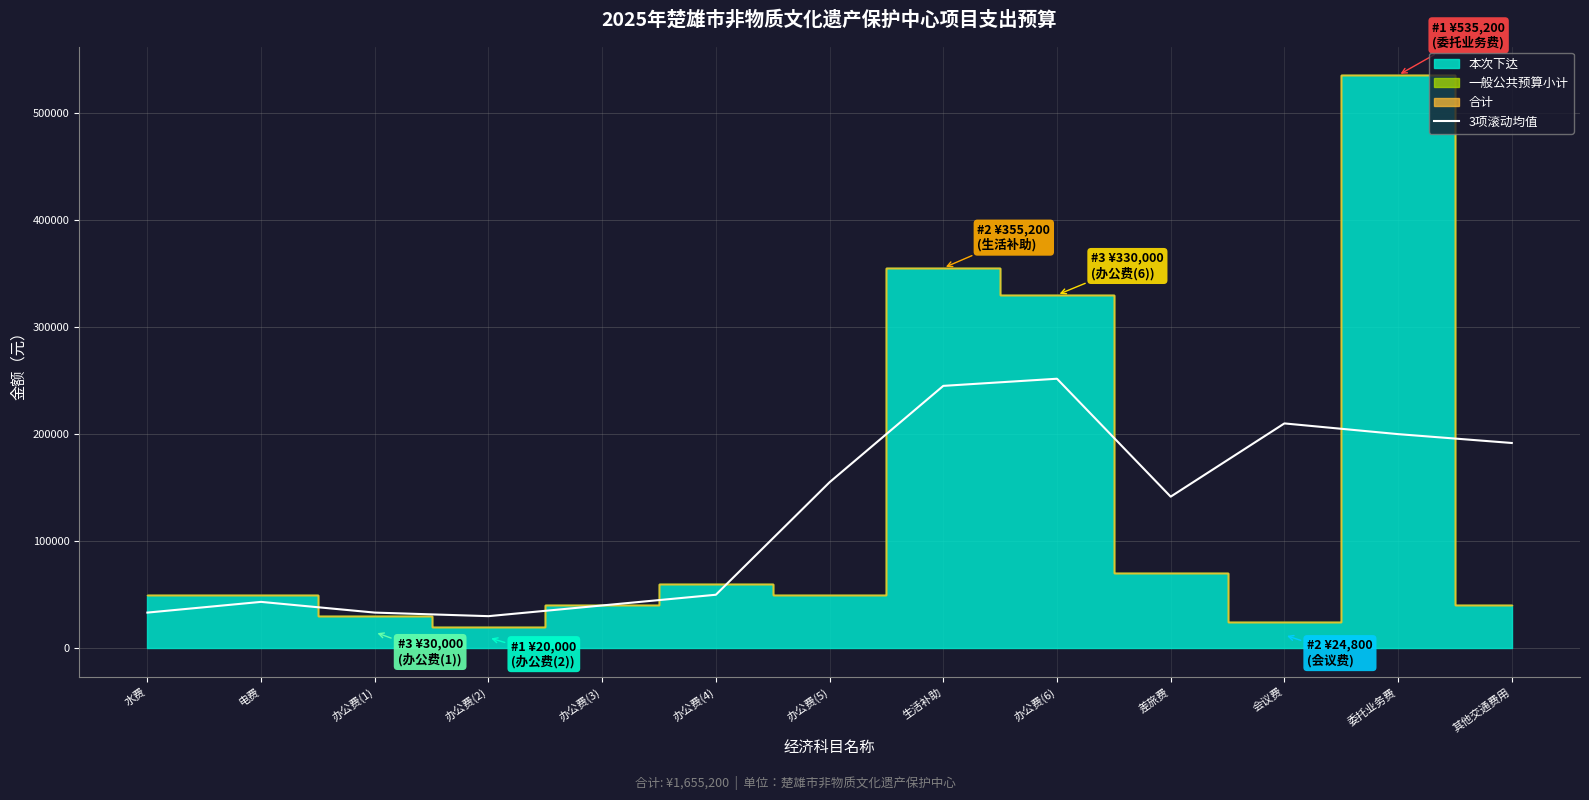

Between 办公费(6) and 差旅费, which is larger?

办公费(6)